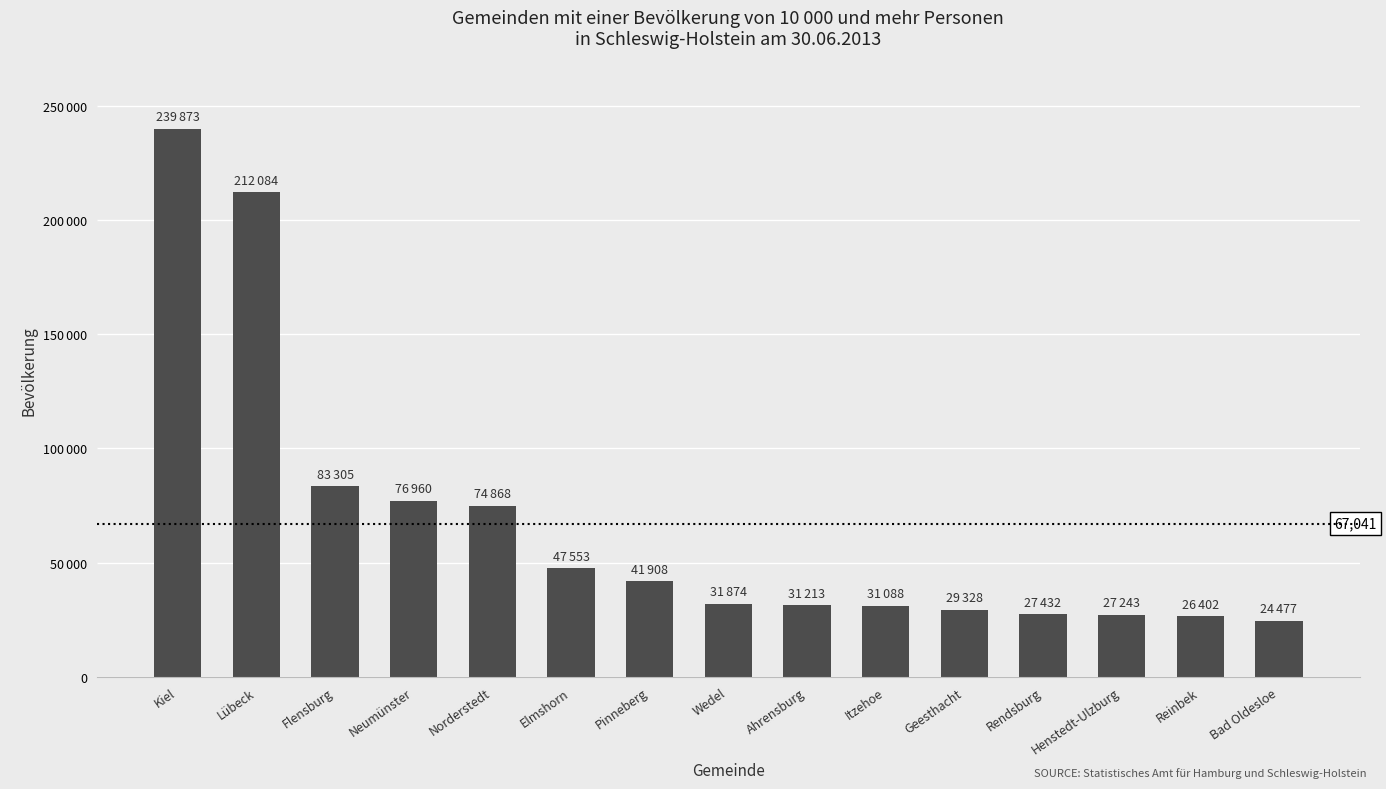

Between Reinbek and Kiel, which is larger?

Kiel